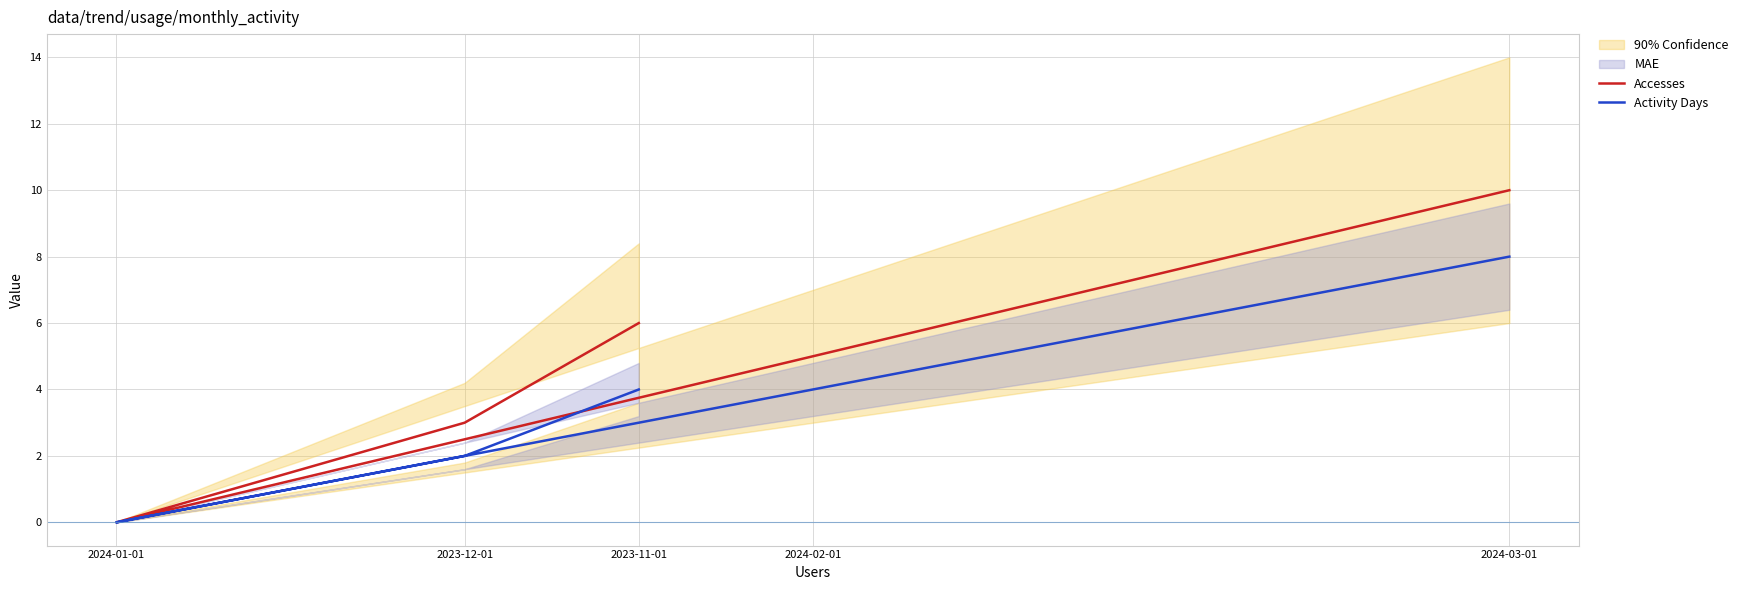

How many Activity Days values are between 2 and 4?

3